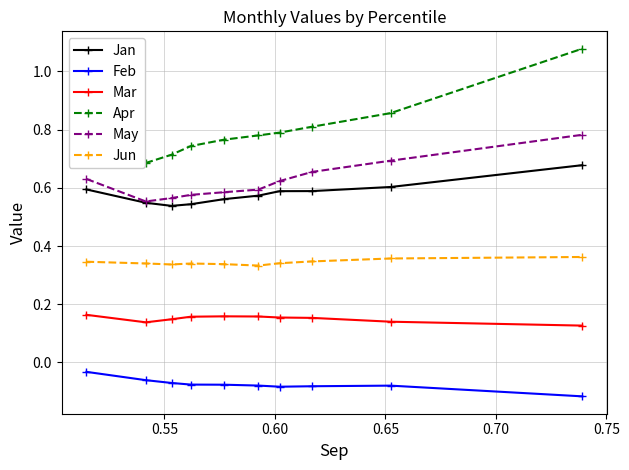

What is the sum of all Feb values?

-0.8